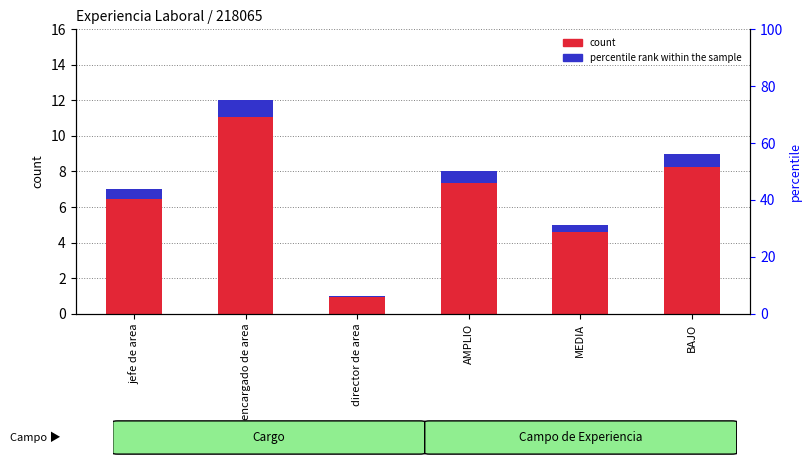

Is it true that count equals 14.4 at BAJO?

False